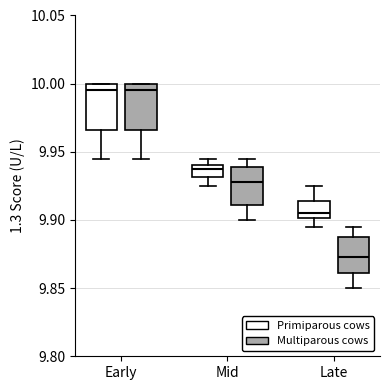

Reading left to right, read every box against the y-axis: the position of its median line, the range the box covers, and the ends of its whiskers. The values are not printed on the chart, so give them approximately, as read against the axis.

Early (Primiparous cows): median 9.995, box 9.965 to 10.000, whiskers 9.945 to 10.000
Early (Multiparous cows): median 9.995, box 9.965 to 10.000, whiskers 9.945 to 10.000
Mid (Primiparous cows): median 9.940 (just below the box's upper edge), box 9.930 to 9.940, whiskers 9.925 to 9.945
Mid (Multiparous cows): median 9.930, box 9.910 to 9.940, whiskers 9.900 to 9.945
Late (Primiparous cows): median 9.905, box 9.900 to 9.915, whiskers 9.895 to 9.925
Late (Multiparous cows): median 9.875, box 9.860 to 9.890, whiskers 9.850 to 9.895